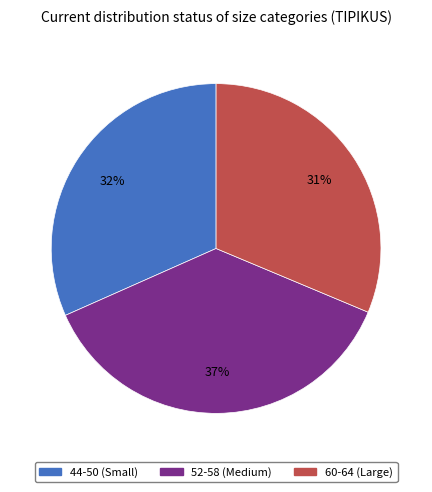

Count the number of slices in the pie.

3